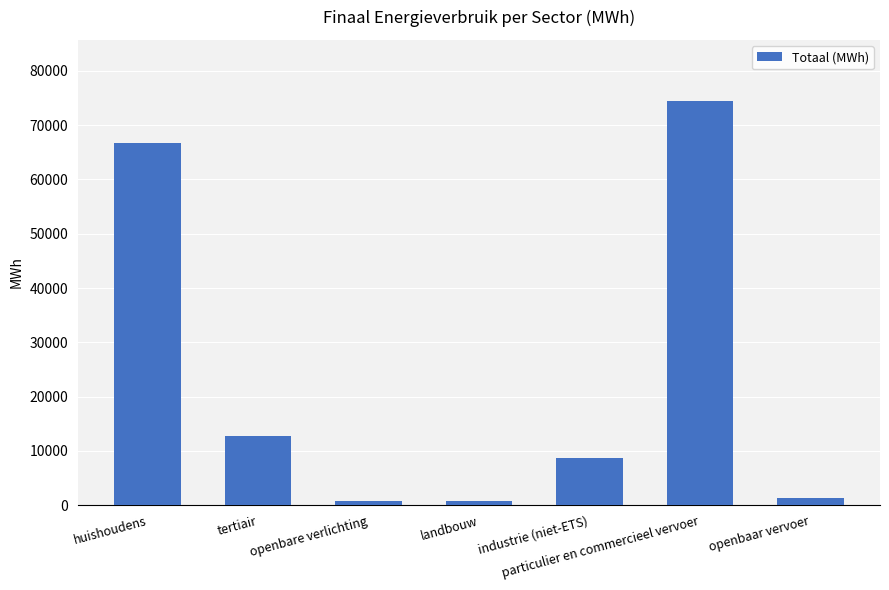

What is the change in value from openbare verlichting to openbaar vervoer?

+641.9